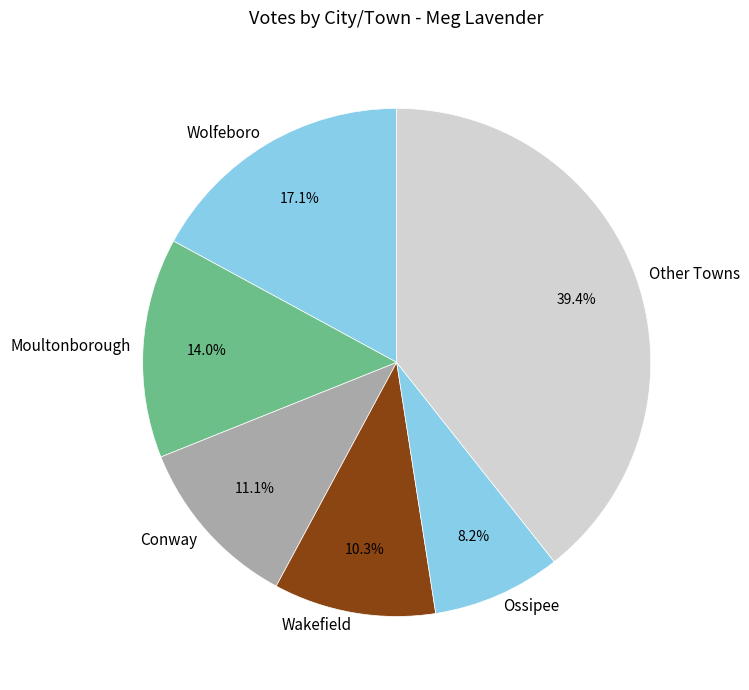

Does Wakefield represent more than half of the total?

No